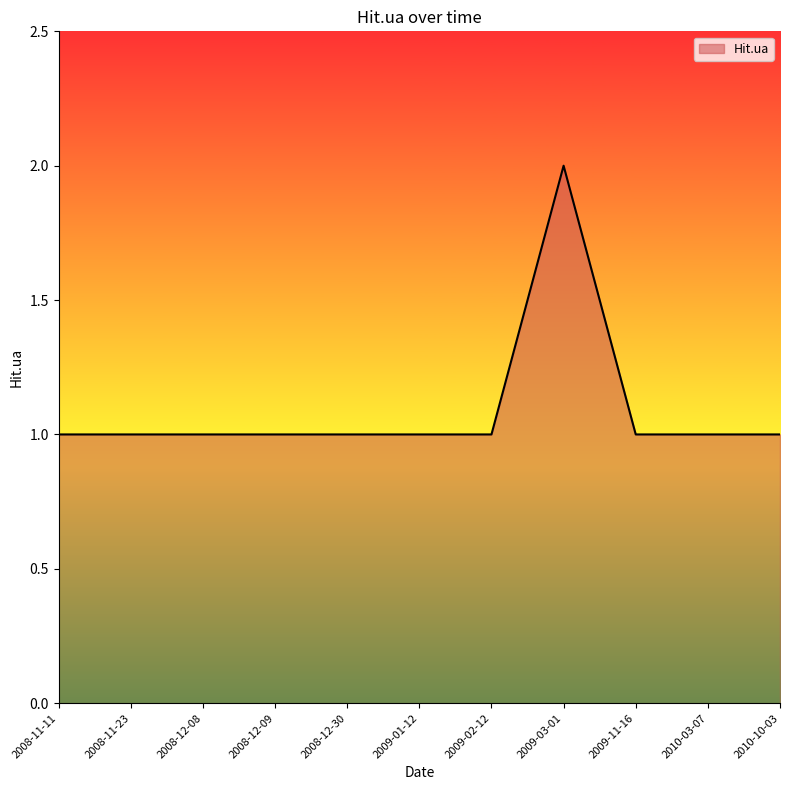

Approximately how many times larger is the value at 2009-11-16 compared to 2008-11-11?

1.0